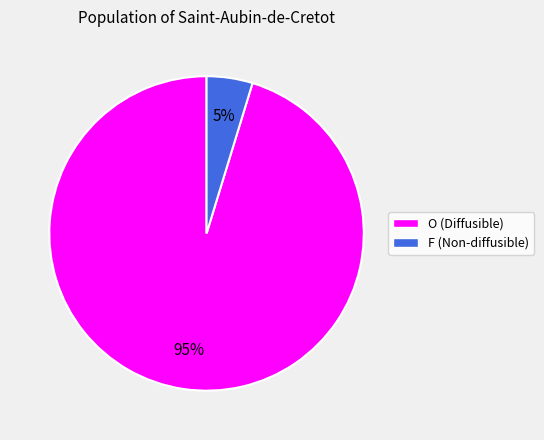

To the nearest percent, what is the combined percentage of F and O?

100%